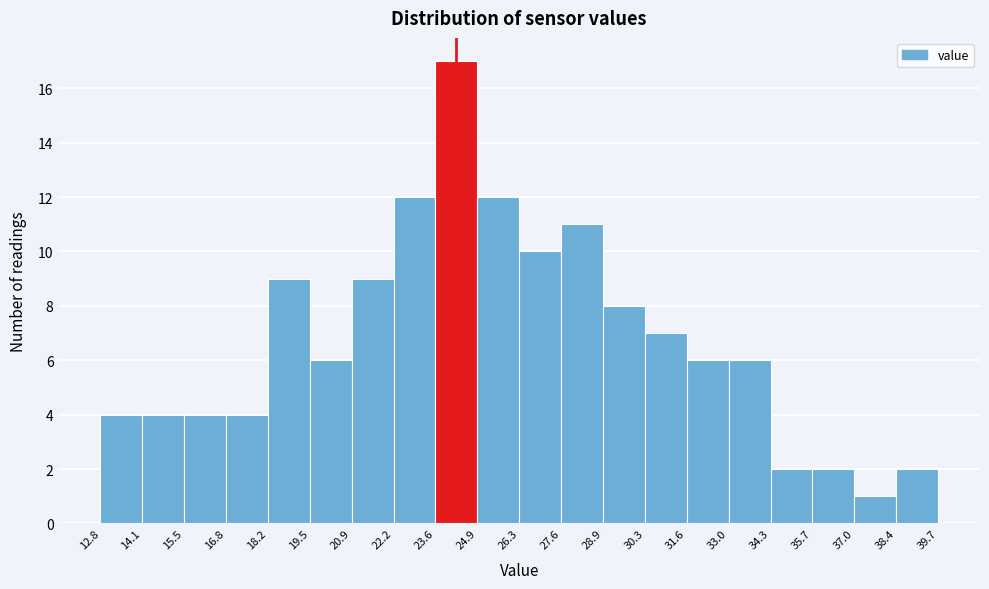

What is the height of the bar covering 35.7 to 37.0 on the x-axis? The values are not printed on the chart, so give them approximately, as read against the axis.

2